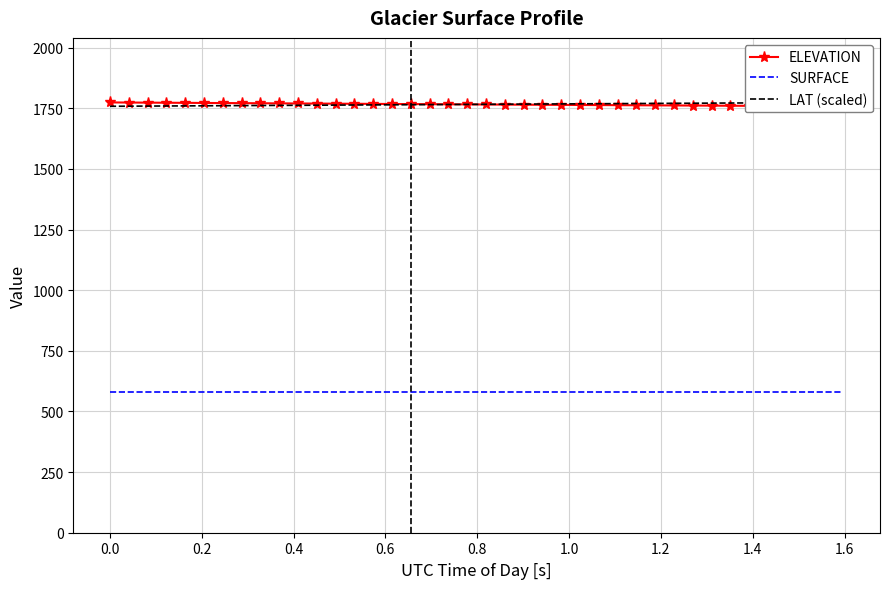

True or false: ELEVATION and SURFACE intersect in this chart.

False